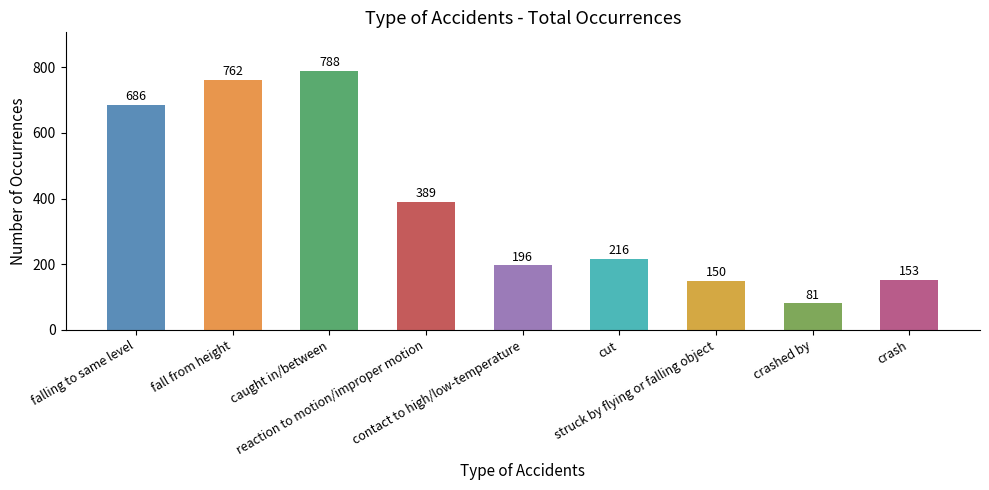

What is the value of the 5th bar from the left?

196